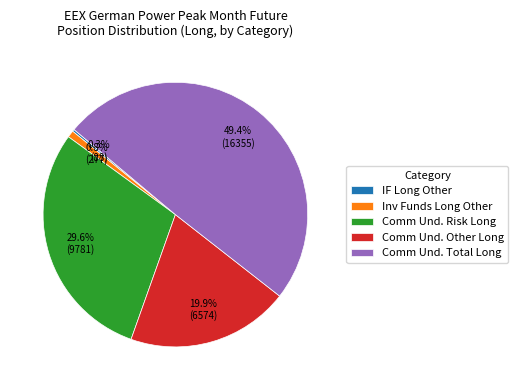

Is Inv Funds Long Other the majority of the pie?

No